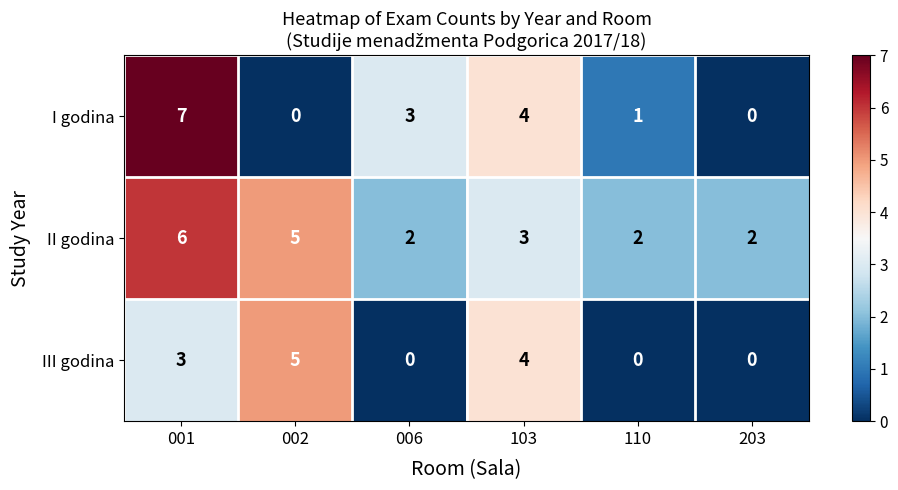

What is the sum of all I godina values?

15